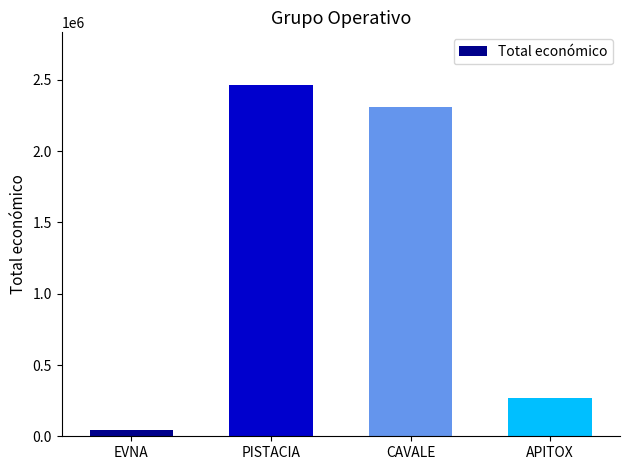

How many bars are there in total?

4